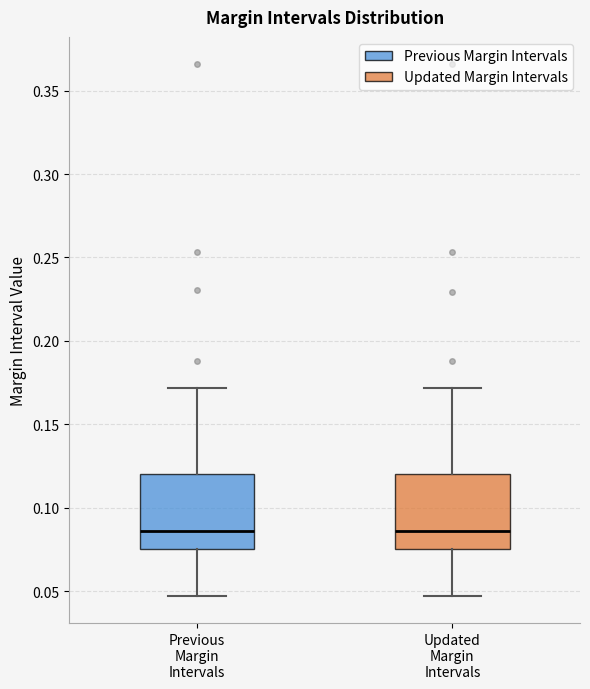

Reading left to right, read every box against the y-axis: the position of its median line, the range the box covers, and the ends of its whiskers. The values are not printed on the chart, so give them approximately, as read against the axis.

Previous Margin Intervals: median 0.085, box 0.075 to 0.120, whiskers 0.045 to 0.170
Updated Margin Intervals: median 0.085, box 0.075 to 0.120, whiskers 0.045 to 0.170